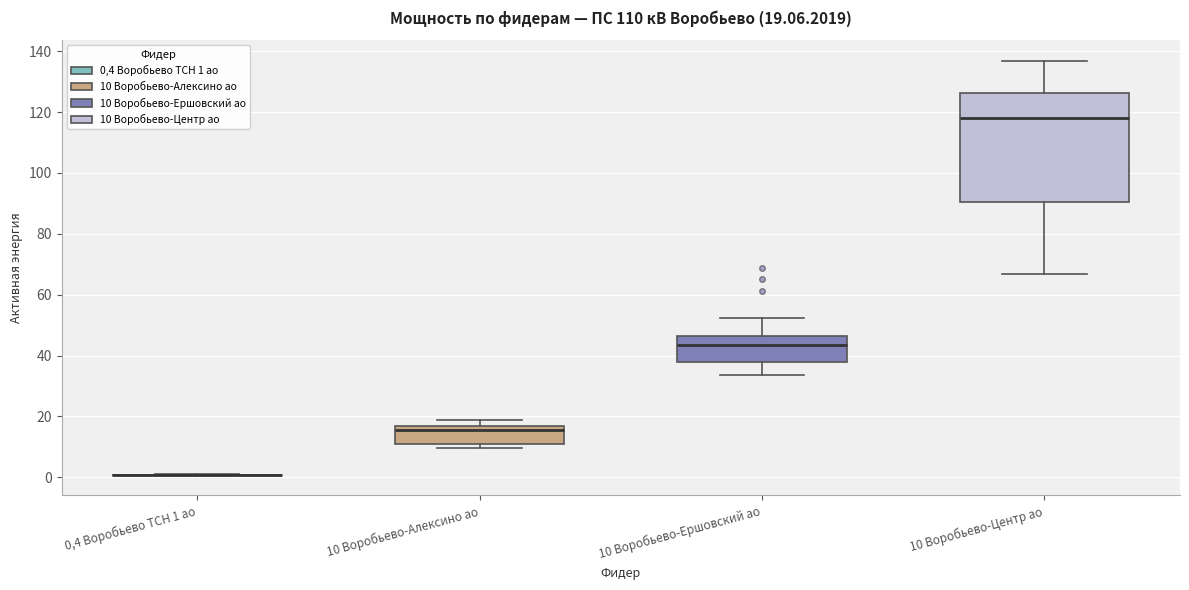

Which box is the tallest, from its lower edge to its upper edge?

10 Воробьево-Центр ао